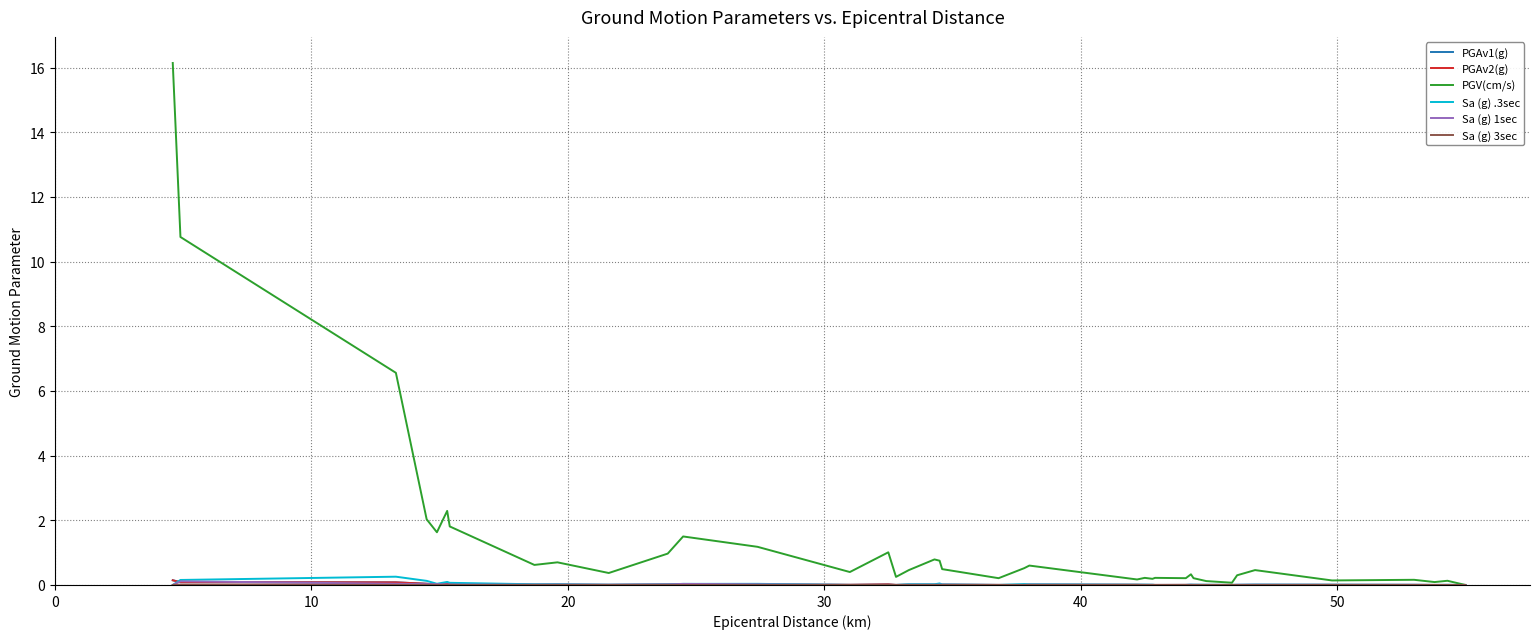

Which series has the largest total across all categories?

PGV(cm/s)